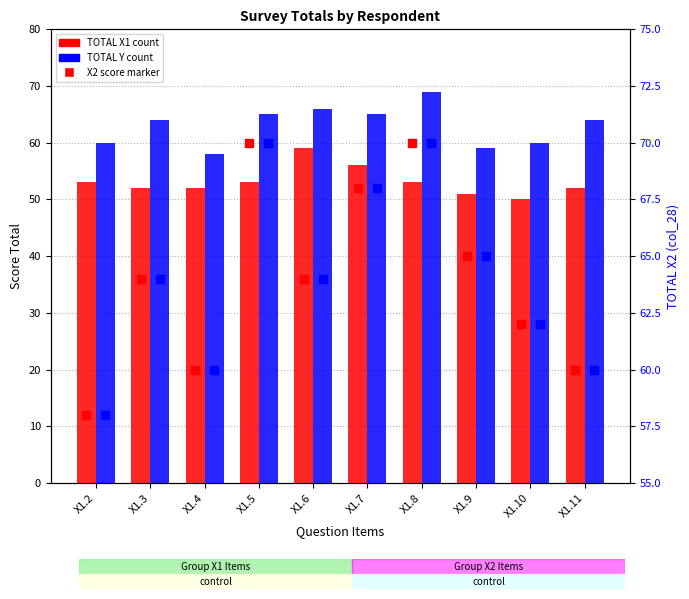

At how many categories does at least one series exceed 57?

10